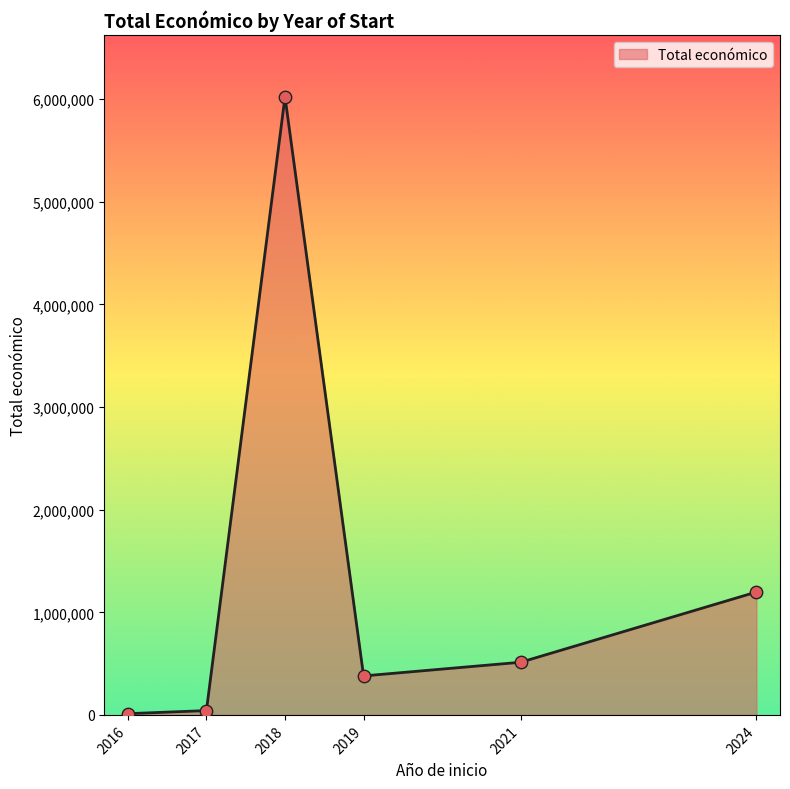

What is the change in value from 2018 to 2024?

-4826079